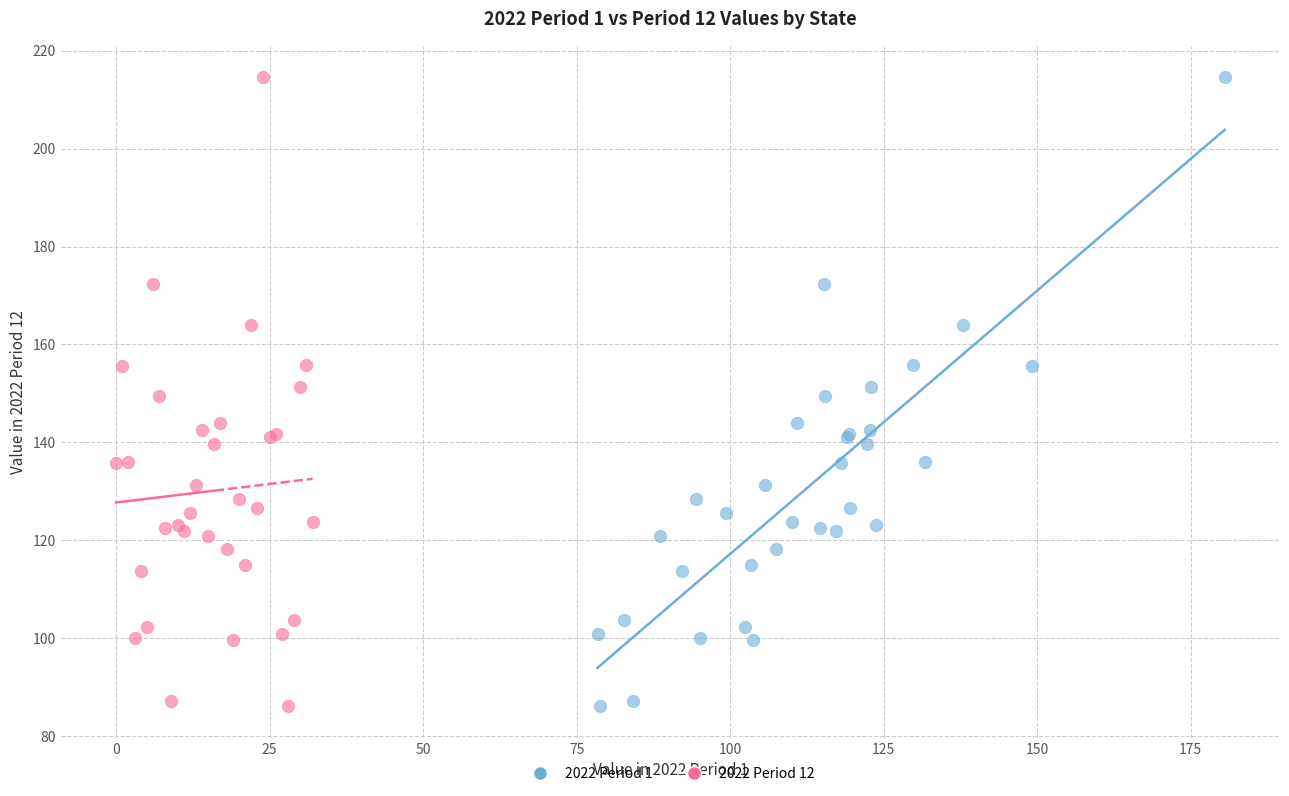

What are all the series names shown in the legend?

2022 Period 1, 2022 Period 12